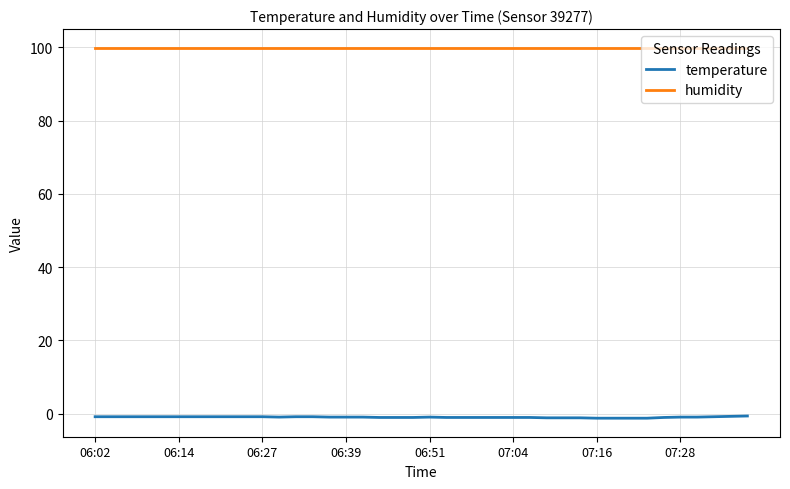

Which series has the largest range (max minus min)?

temperature